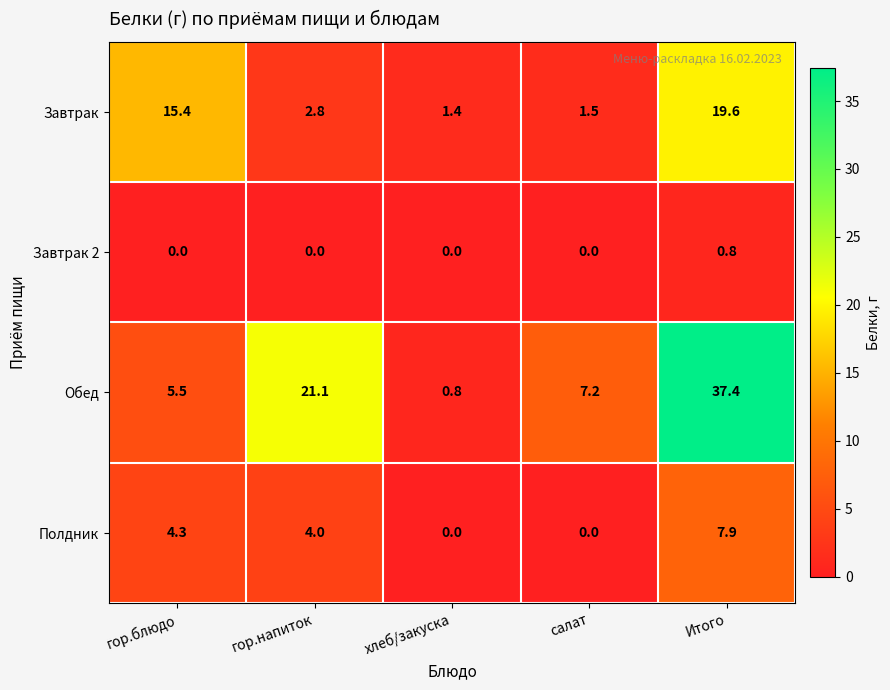

Which label corresponds to the largest value in the chart?

Итого